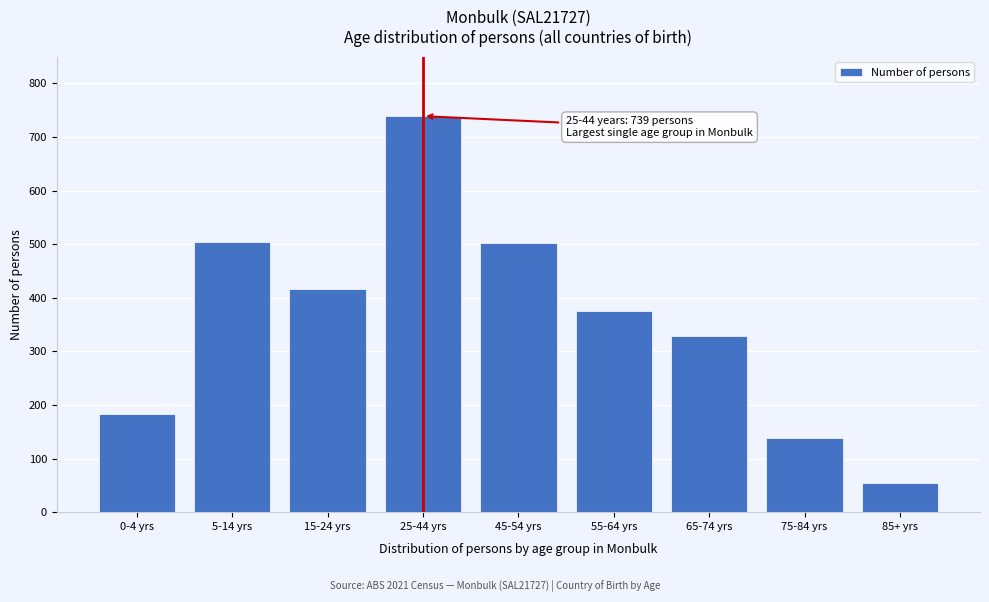

The chart shows a value of 54 at 85+ yrs. True or false?

True